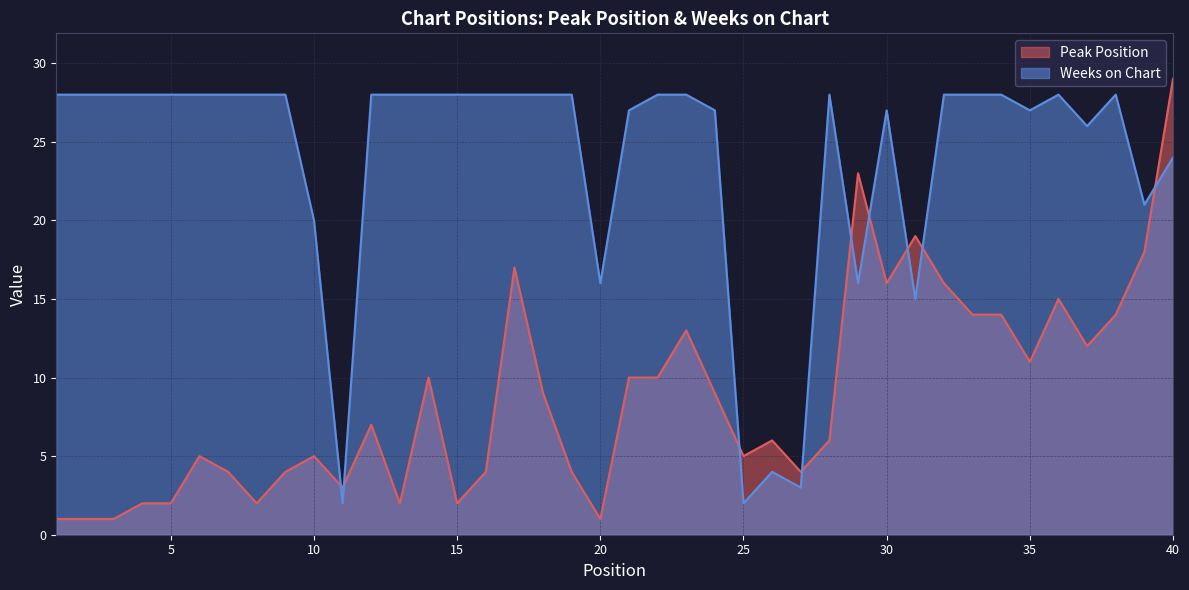

What are all the series names shown in the legend?

Peak Position, Weeks on Chart